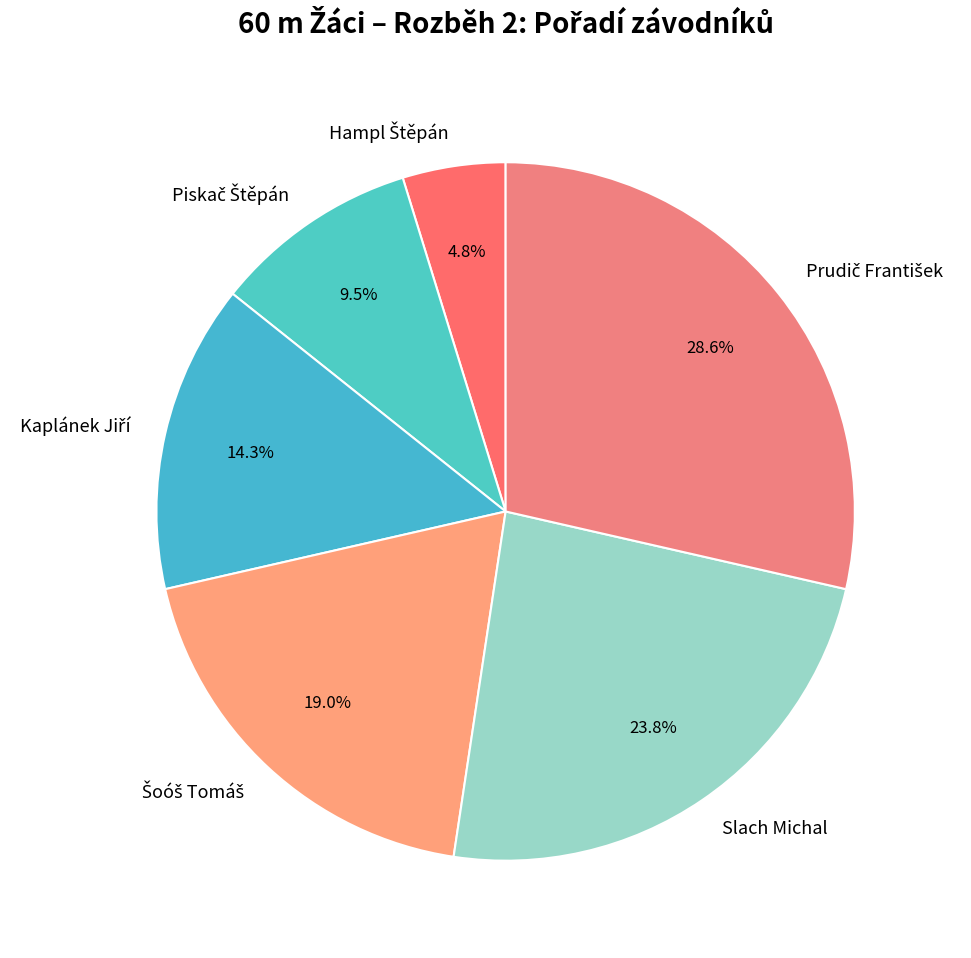

Does any single category account for the majority?

No